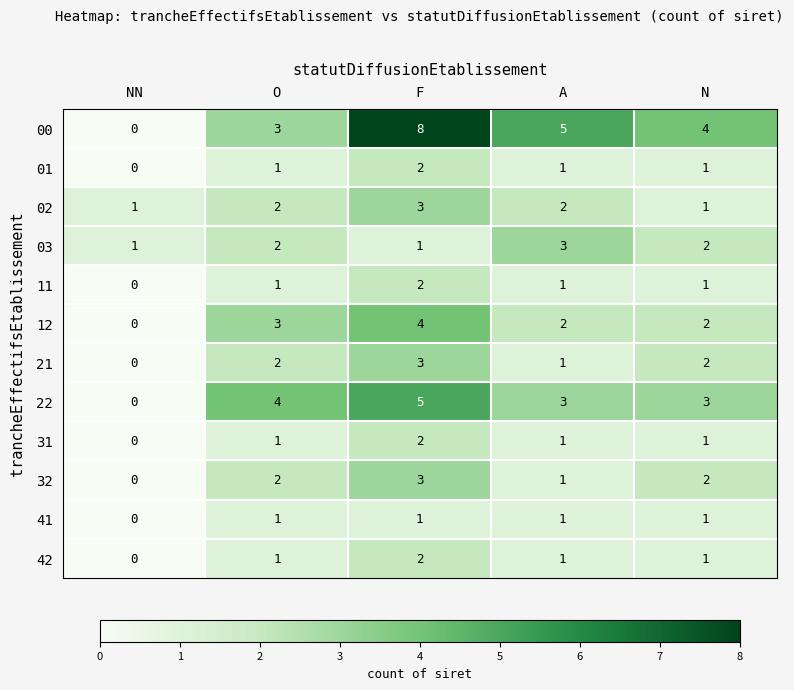

Between NN and N, which series saw the biggest shift?

00